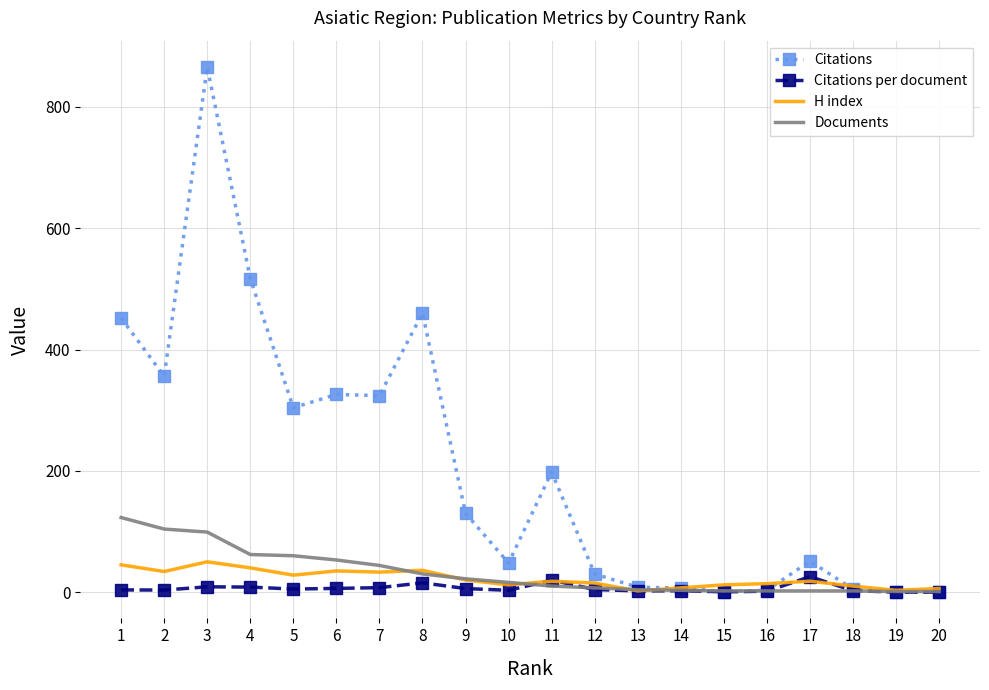

What is the total value across all series at 19?

4.0